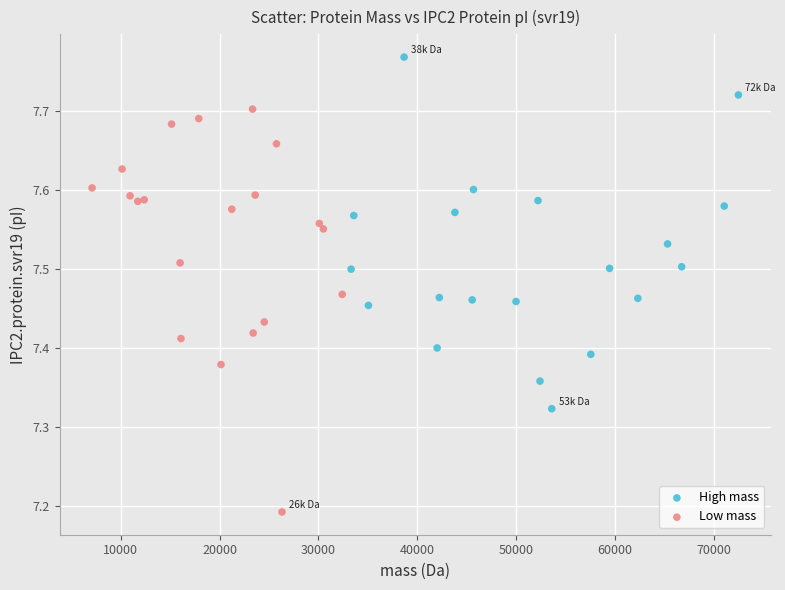

Which series has the widest spread of Y values?

Low mass